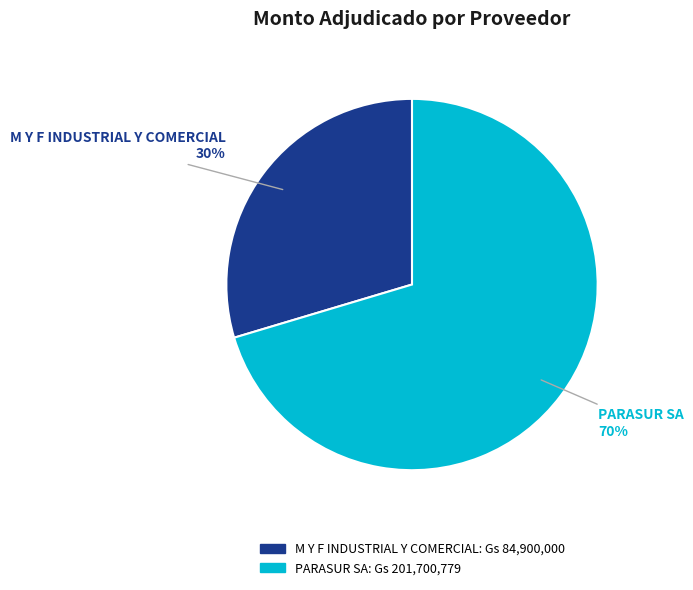

Between M Y F INDUSTRIAL Y COMERCIAL and PARASUR SA, which is larger?

PARASUR SA